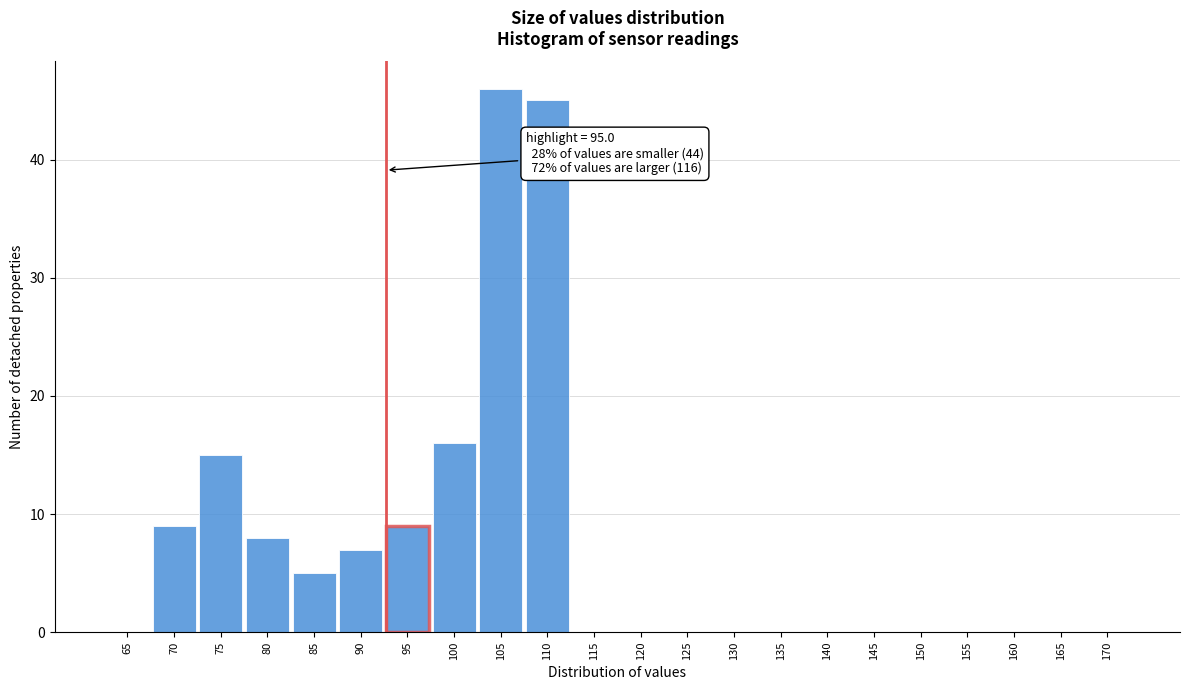

Reading left to right, extract all data points from this chart.

65=0	70=9	75=15	80=8	85=5	90=7	95=9	100=16	105=46	110=45	115=0	120=0	125=0	130=0	135=0	140=0	145=0	150=0	155=0	160=0	165=0	170=0